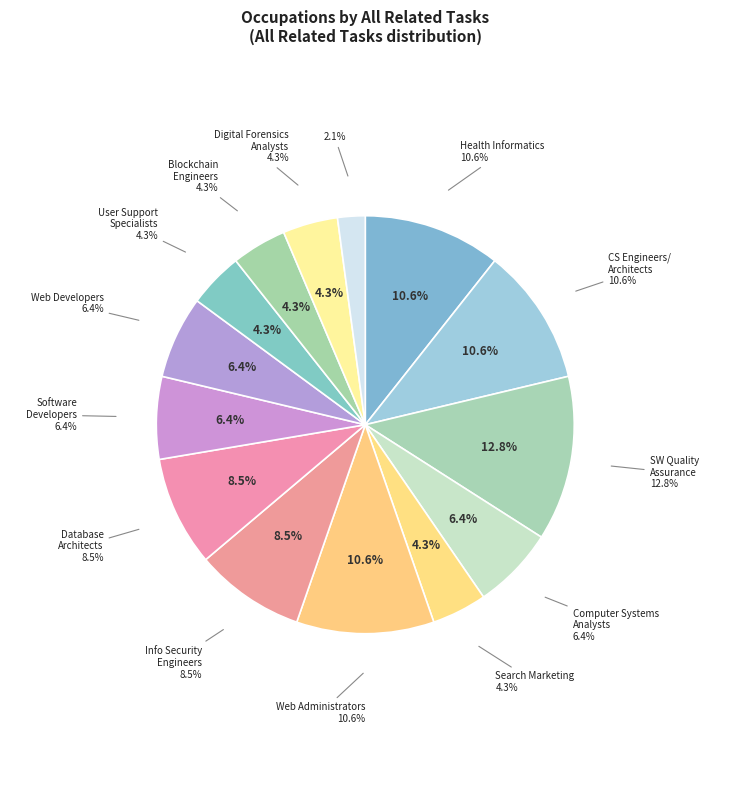

To the nearest percent, what is the combined percentage of Software Quality Assurance Analysts and Computer User Support Specialists?

17%